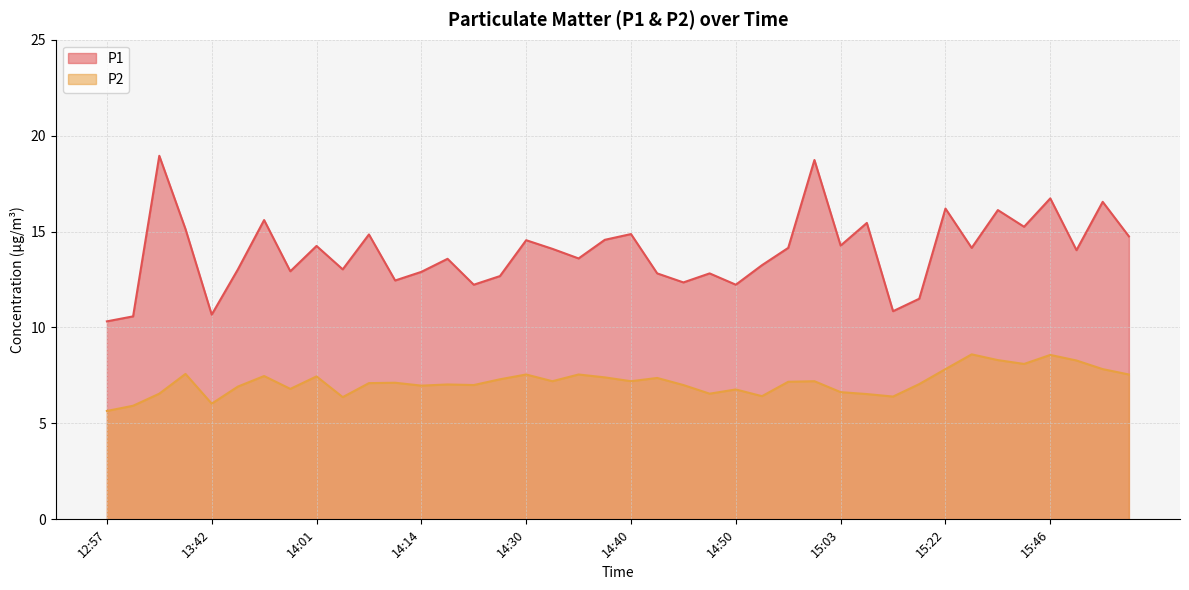

List the labels in order of P2 value, smallest first.

12:57, 13:06, 13:42, 14:04, 15:08, 14:53, 15:06, 13:11, 14:48, 15:03, 14:50, 13:56, 13:45, 14:14, 14:25, 14:45, 14:19, 15:13, 14:06, 14:12, 14:56, 14:32, 14:40, 14:58, 14:27, 14:43, 14:38, 14:01, 13:53, 14:30, 14:35, 15:56, 13:39, 15:22, 15:54, 15:43, 15:51, 15:38, 15:46, 15:30